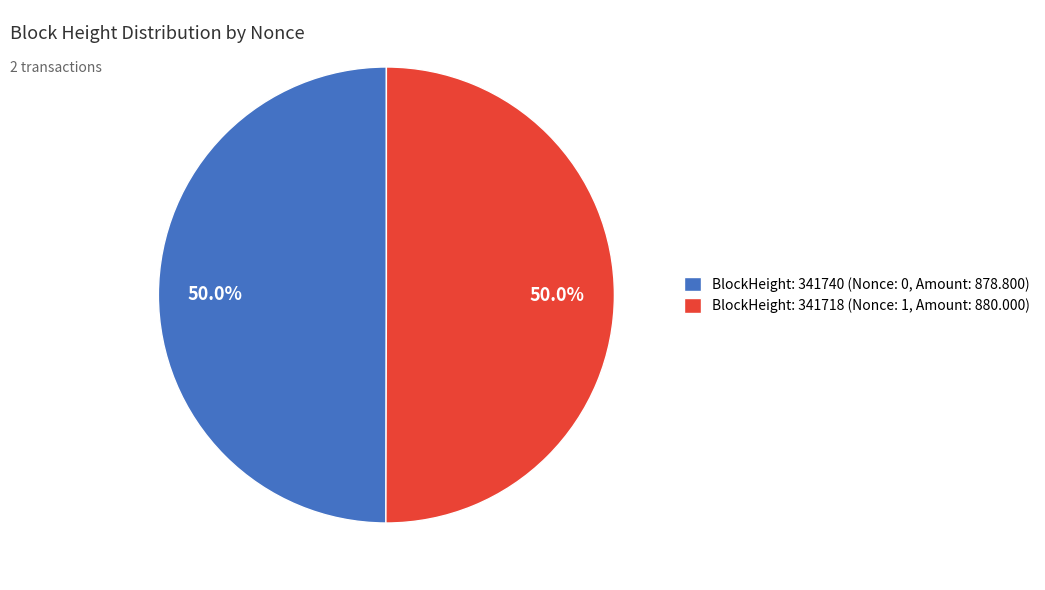

Do BlockHeight: 341718 (Nonce: 1, Amount: 880.000) and BlockHeight: 341740 (Nonce: 0, Amount: 878.800) together represent more than half of the pie?

Yes